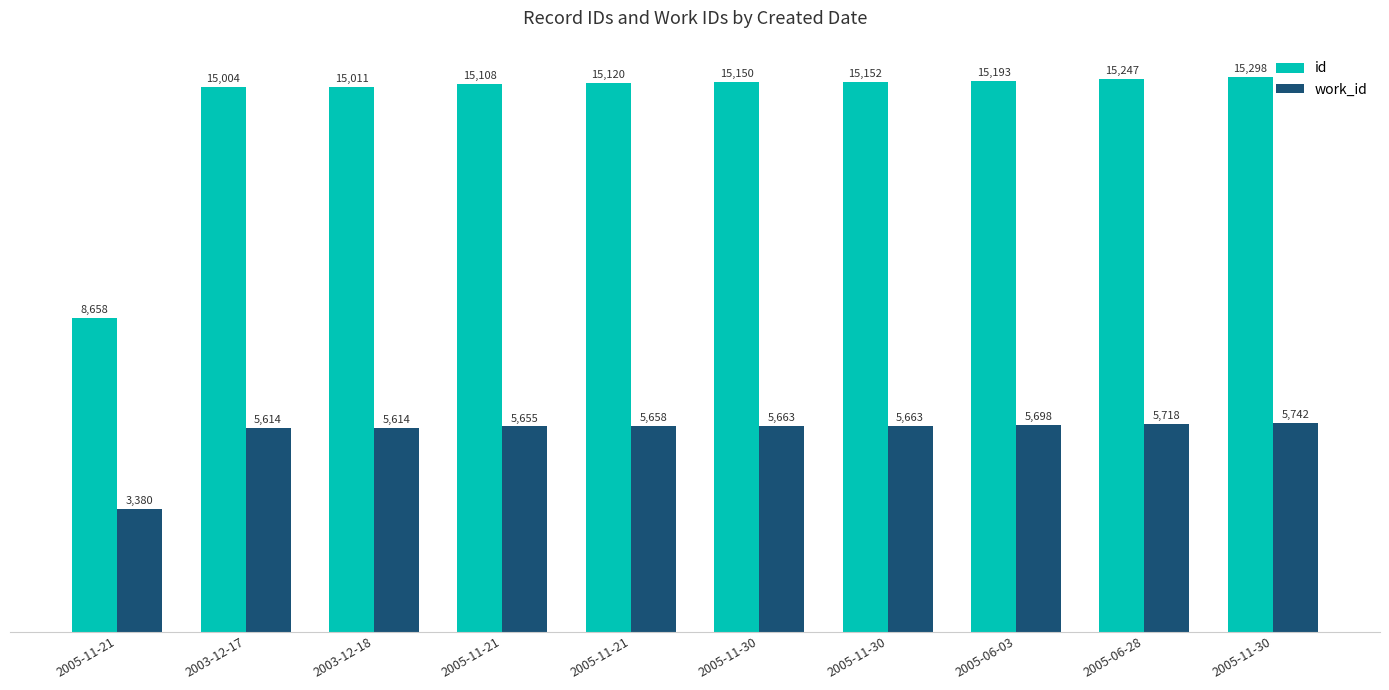

What is the value of the id bar at the 7th from the left?

15150